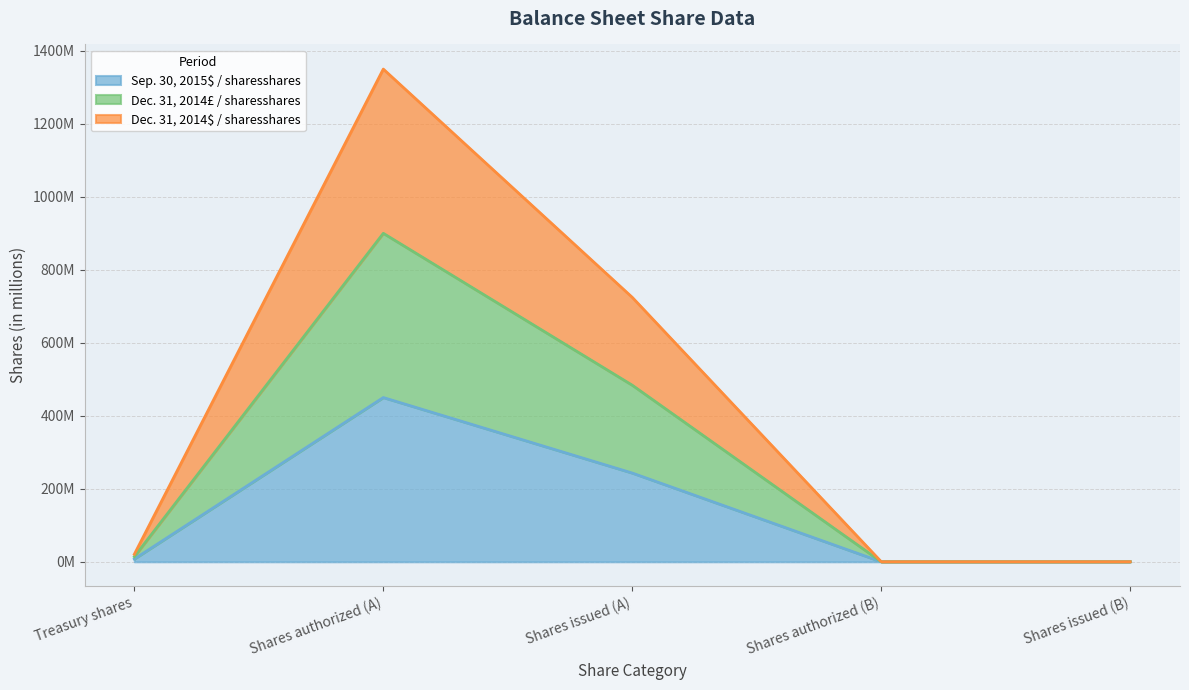

Rank the series by their maximum value, from highest to lowest.

Dec. 31, 2014£ / sharesshares, Dec. 31, 2014$ / sharesshares, Sep. 30, 2015$ / sharesshares